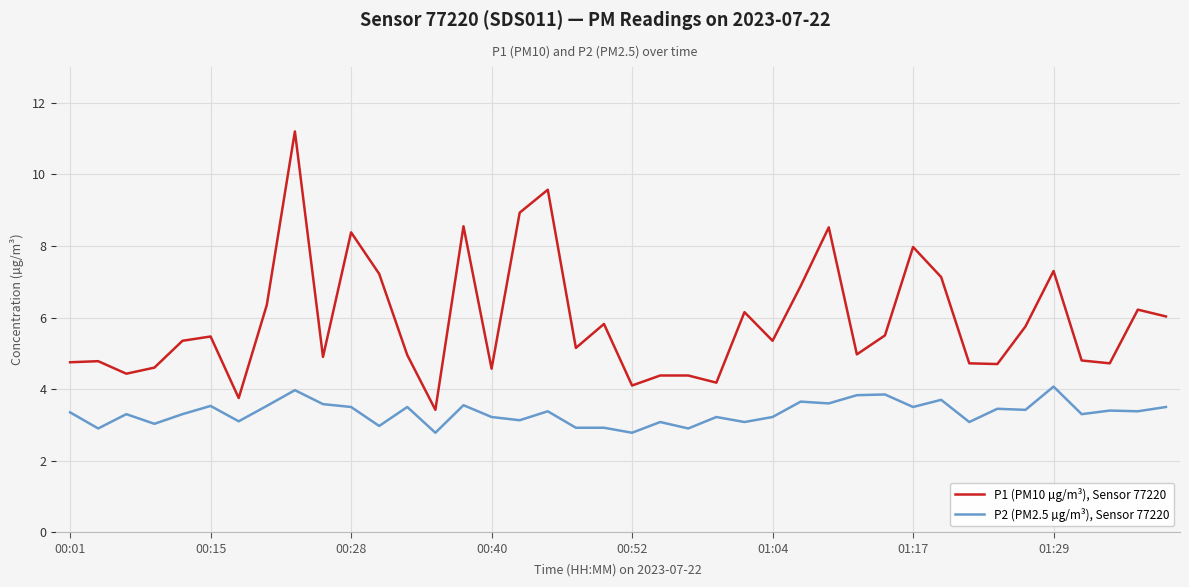

True or false: P1 (PM10 µg/m³), Sensor 77220 and P2 (PM2.5 µg/m³), Sensor 77220 intersect in this chart.

False